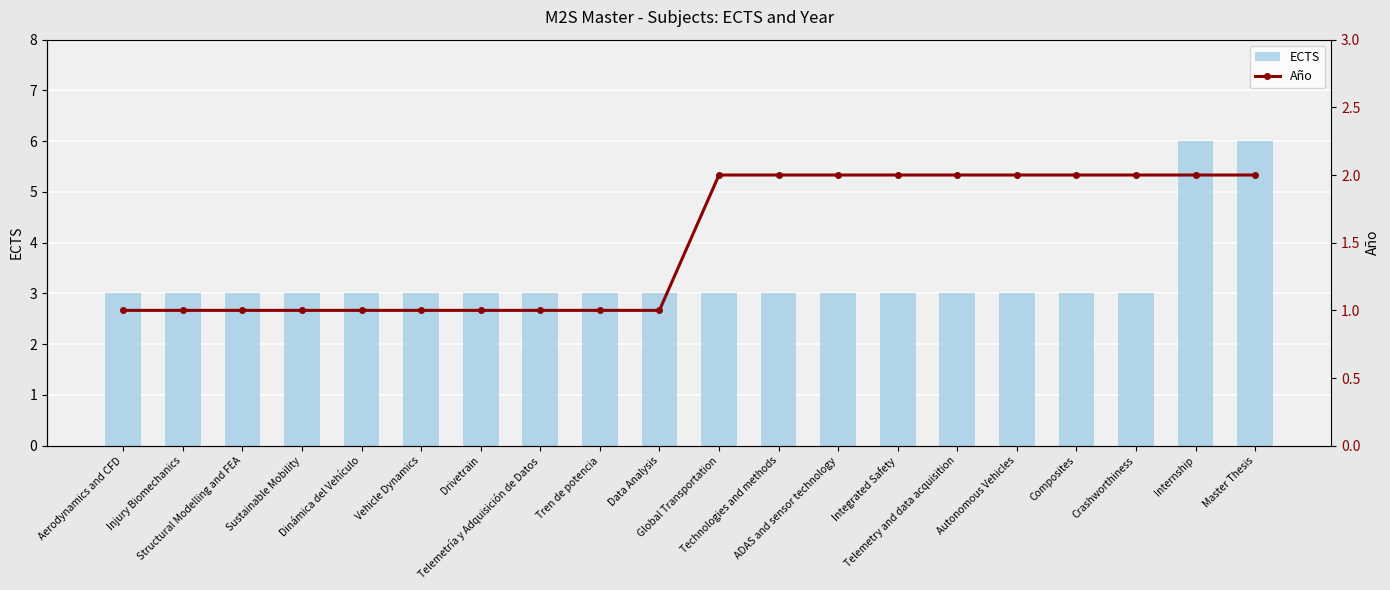

What is the label of the 2nd bar from the left?

Injury Biomechanics